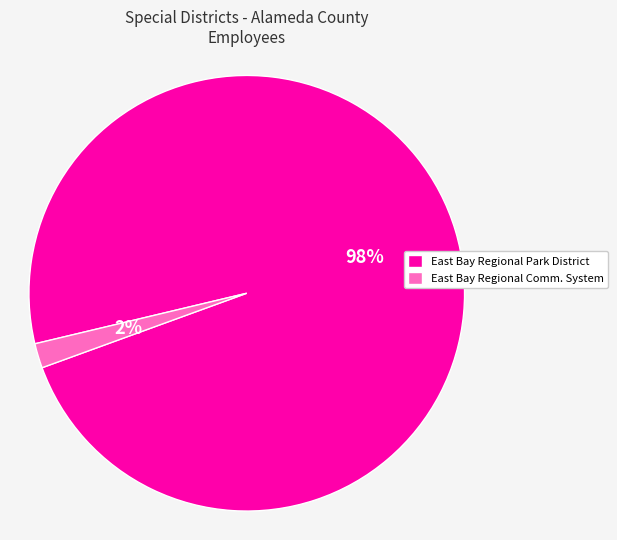

Which slice represents more than half of the pie?

East Bay Regional Park District